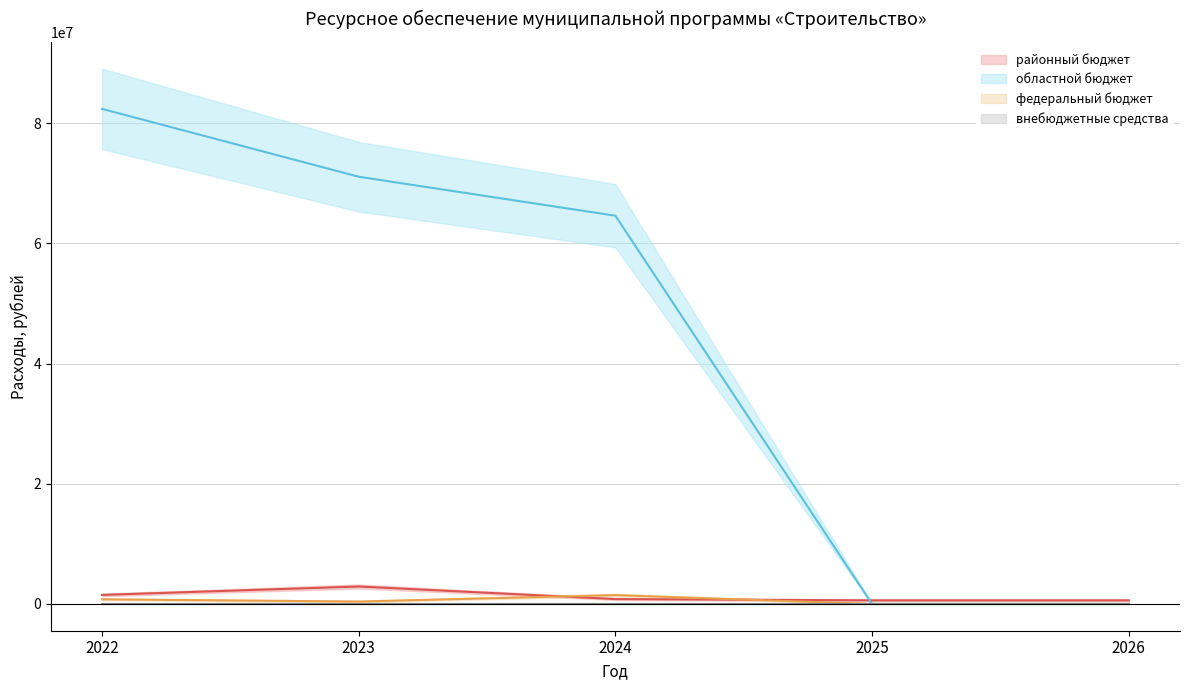

Which has a higher value, 2023 or 2022?

2023